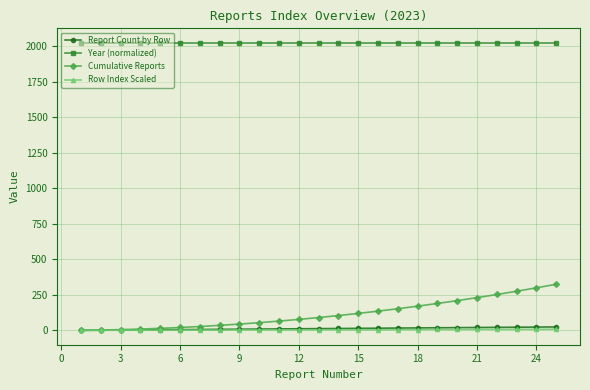

True or false: Year (normalized) and Cumulative Reports intersect in this chart.

False